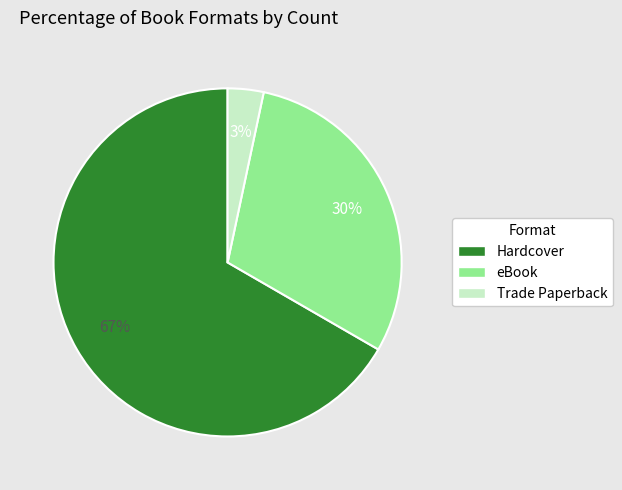

Does any single category account for the majority?

Yes